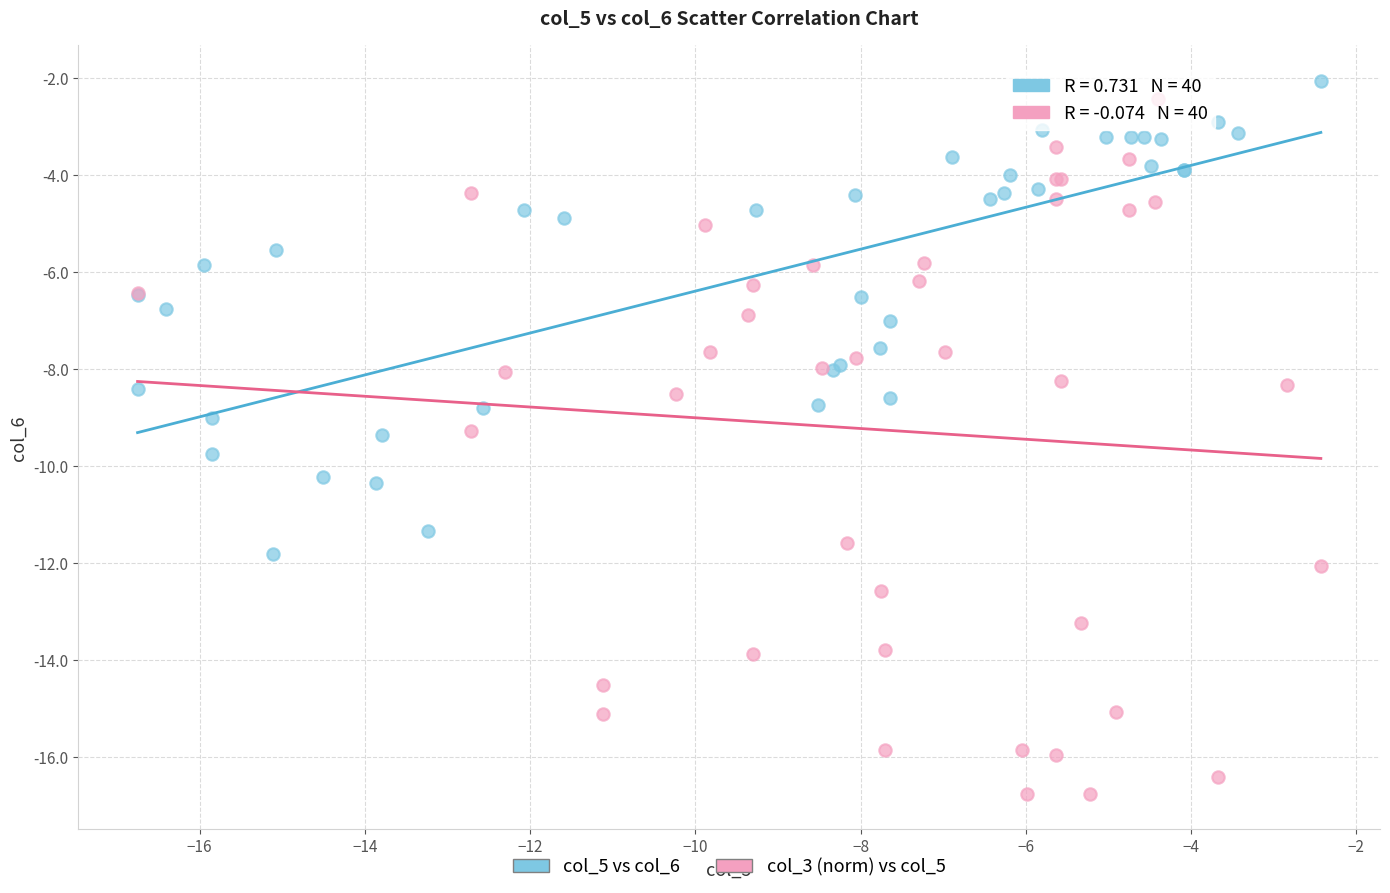

What are all the series names shown in the legend?

col_5 vs col_6, col_3 (norm) vs col_5